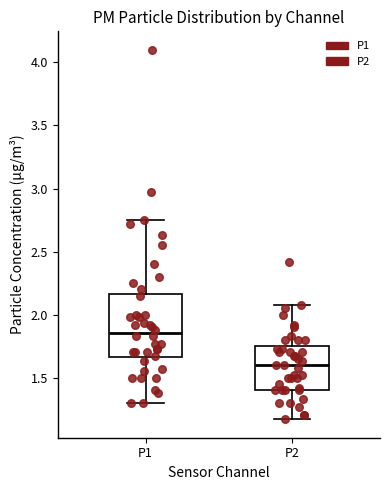

Which box is the tallest, from its lower edge to its upper edge?

P1